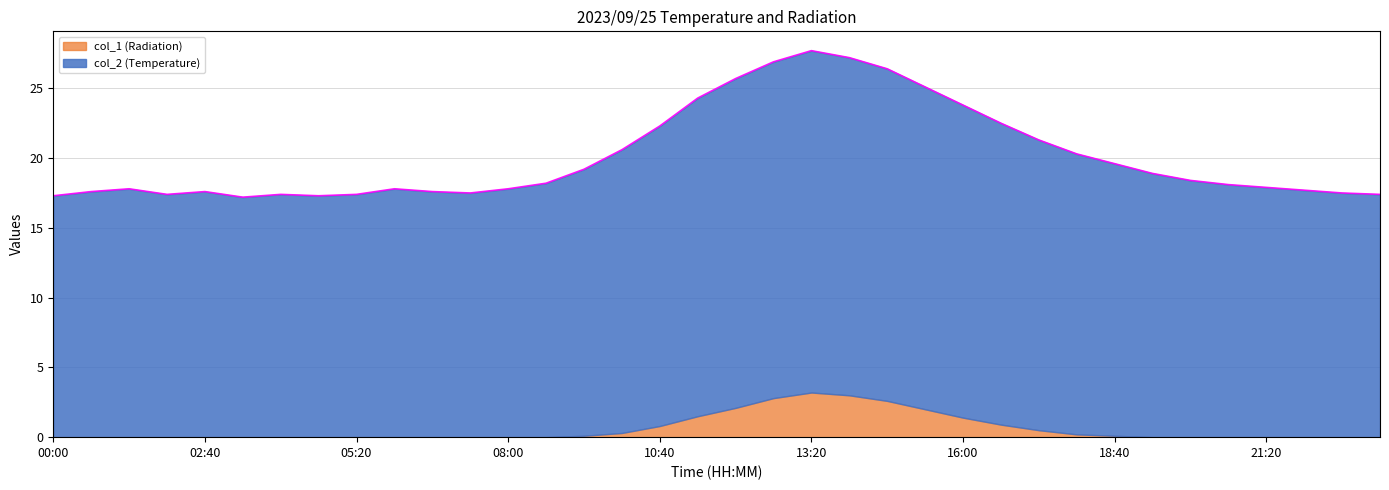

What is the label of the 33rd point from the right?

02:00